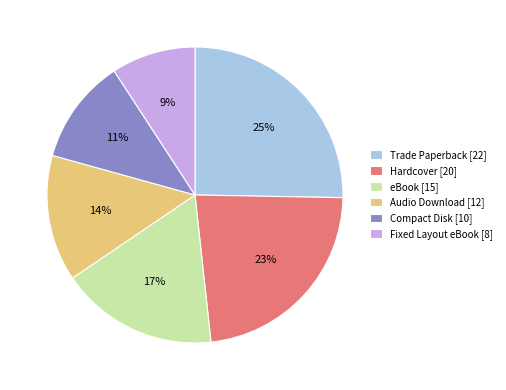

Is Hardcover the majority of the pie?

No